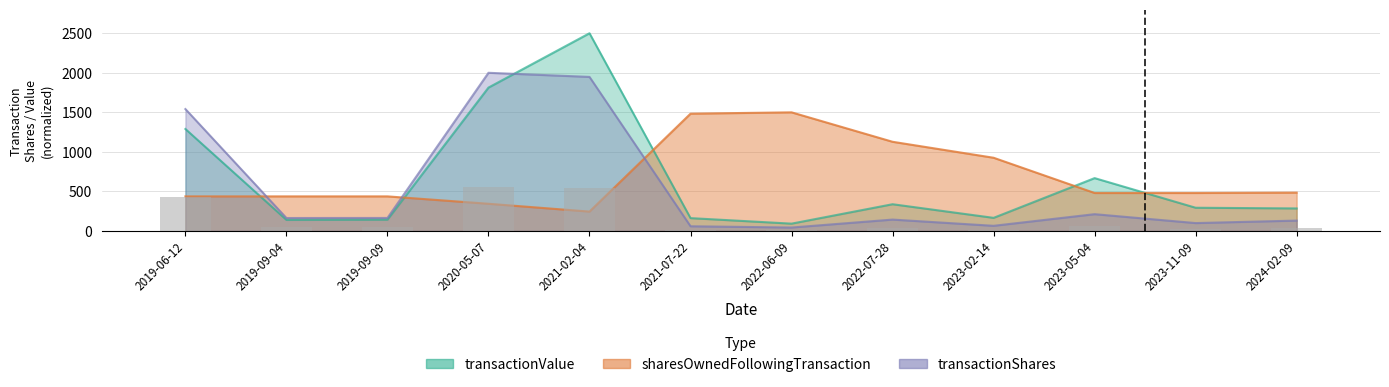

What are all the series names shown in the legend?

transactionShares, sharesOwnedFollowingTransaction, transactionValue